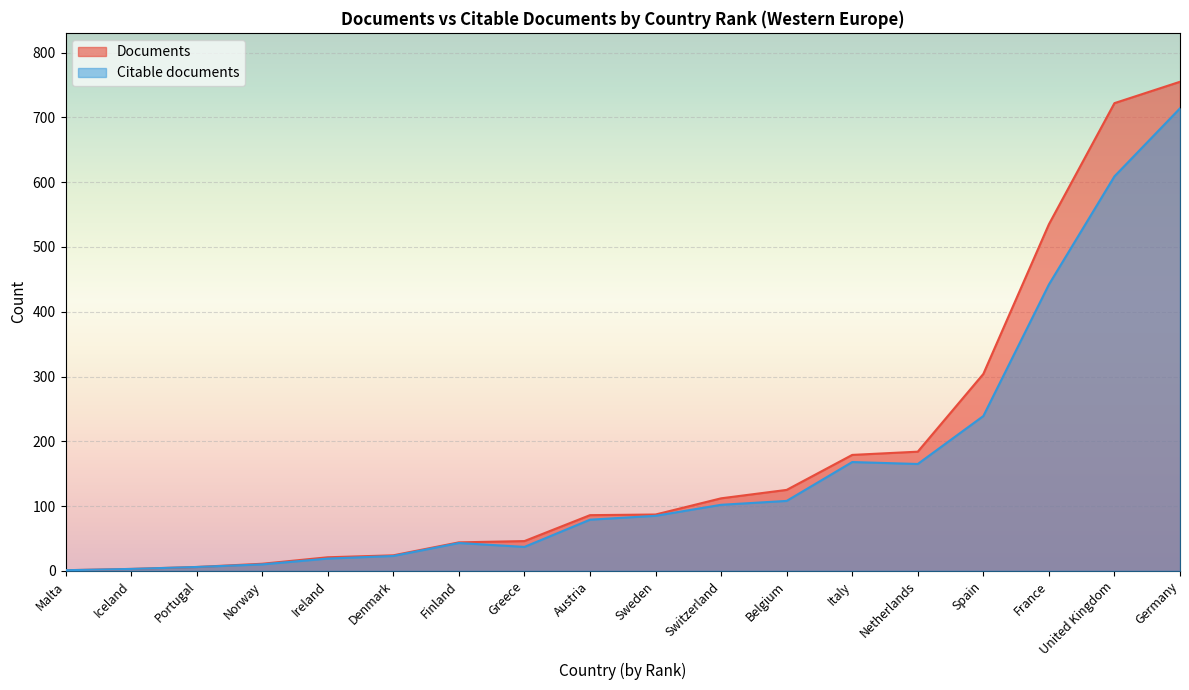

The Citable documents series shows 609 at United Kingdom. True or false?

True